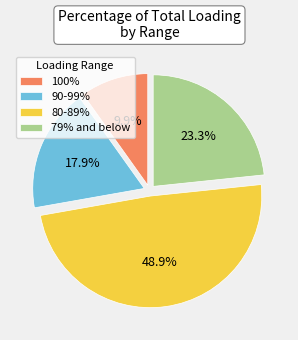

Does any single category account for the majority?

No